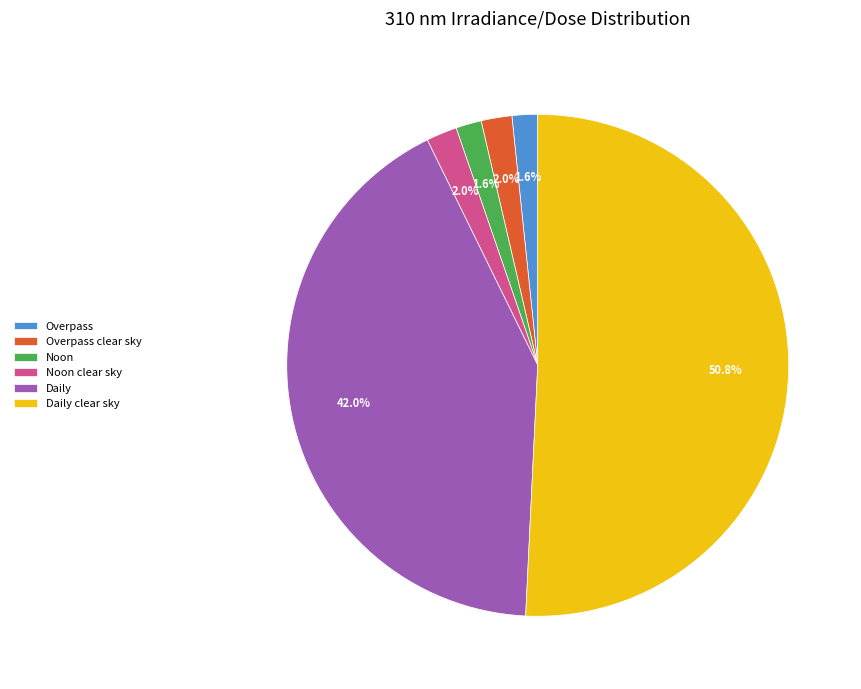

Which category accounts for the majority?

Daily clear sky